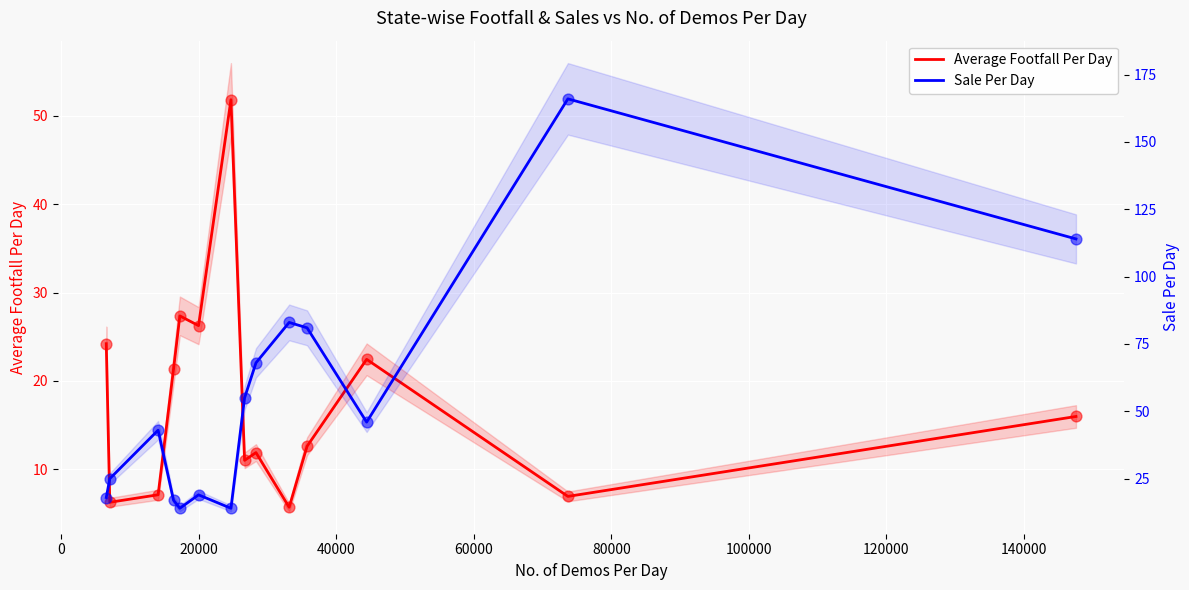

Which series contains the highest Y value?

Sale Per Day